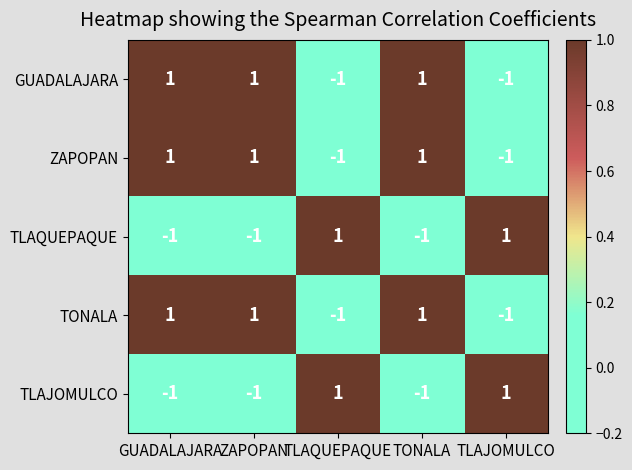

How many TLAJOMULCO values are between -1 and 1?

5